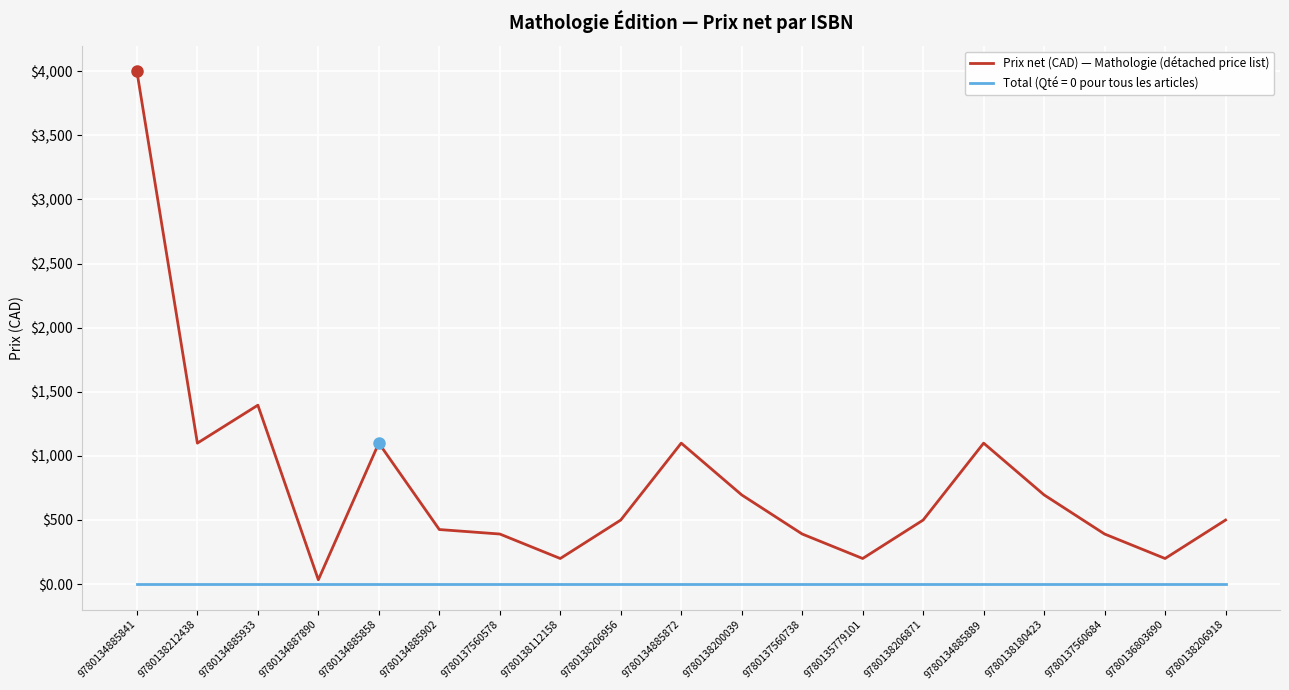

Is it true that Prix net (CAD) — Mathologie (détached price list) equals 425.0 at 9780134885902?

True